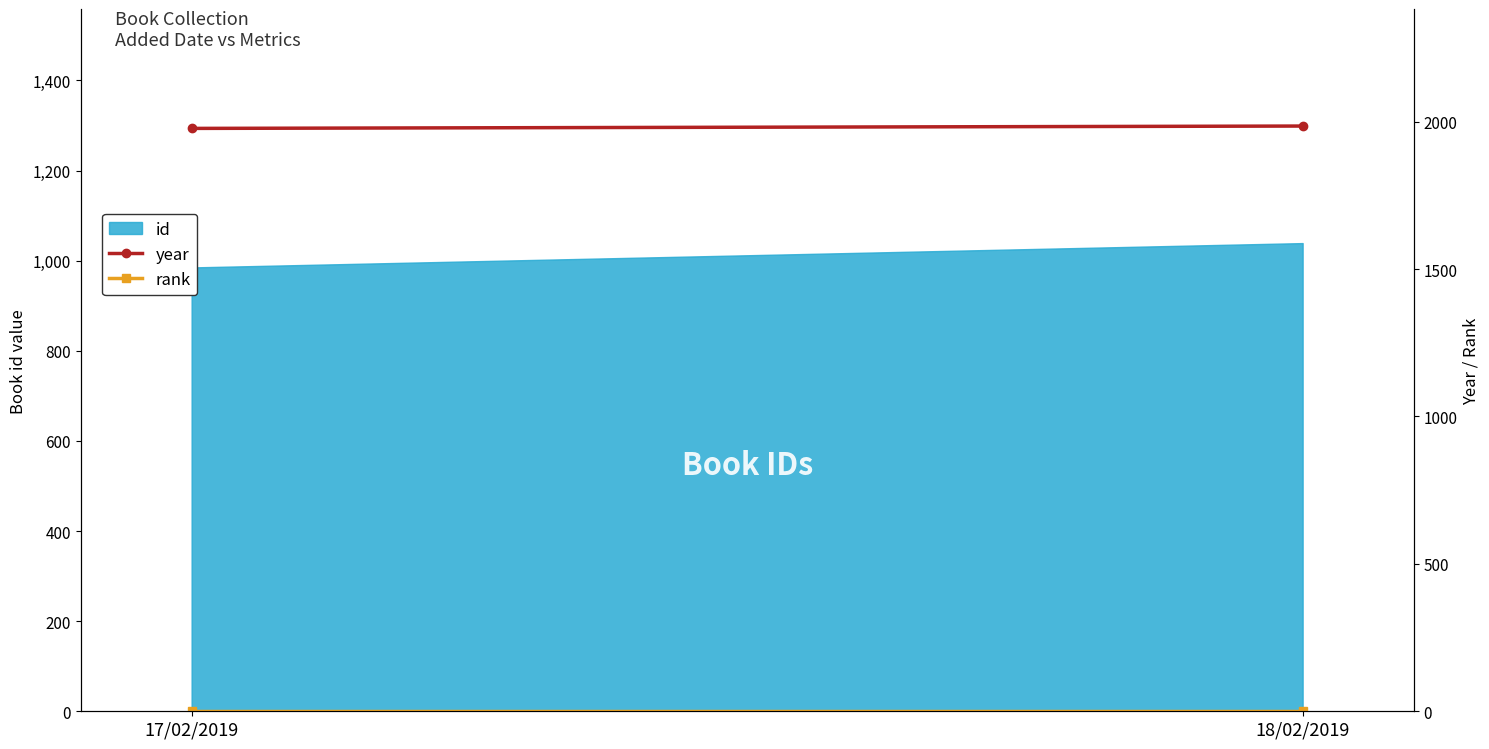

What is the sum of the year values at 17/02/2019 and 18/02/2019?

3962